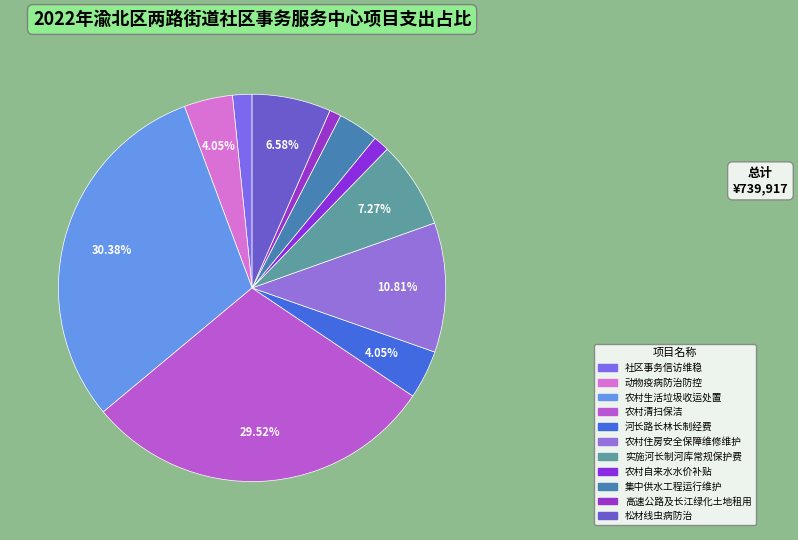

Approximately how many times larger is the value at 农村生活垃圾收运处置 compared to 实施河长制河库常规保护费?

4.2